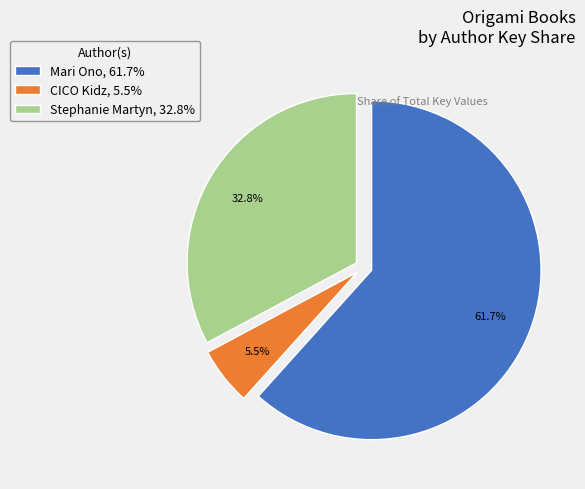

Does any single category account for the majority?

Yes